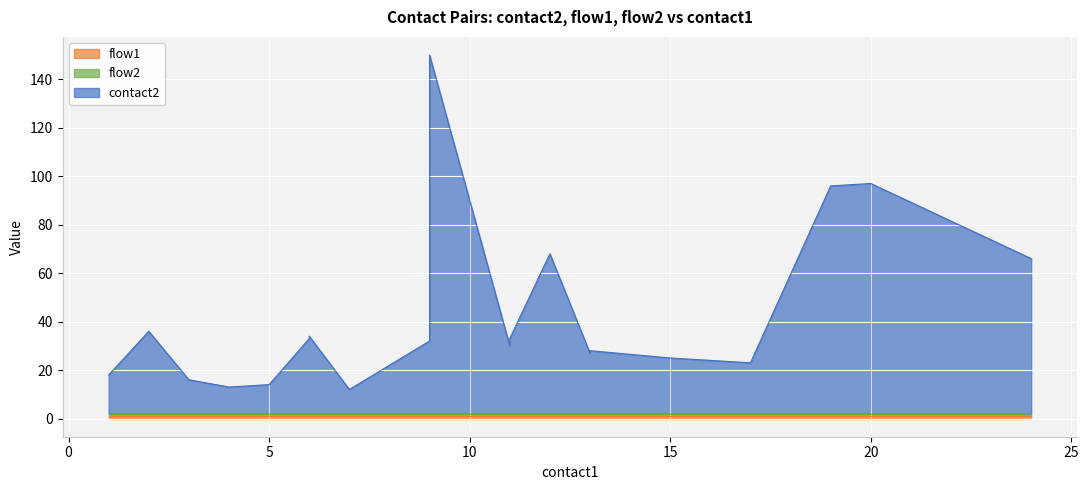

Where does the contact2 series first go above 30?

2